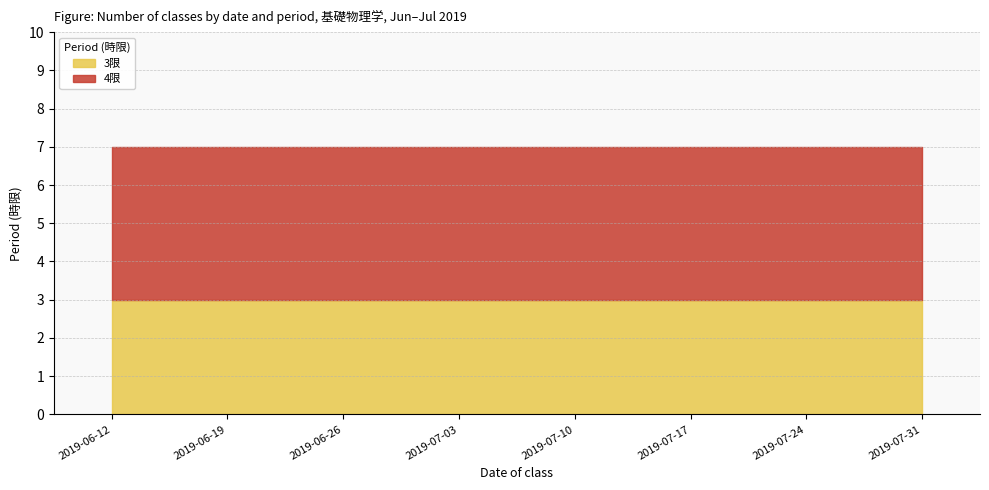

What is the spread (max minus min) of values at 2019-07-17?

1